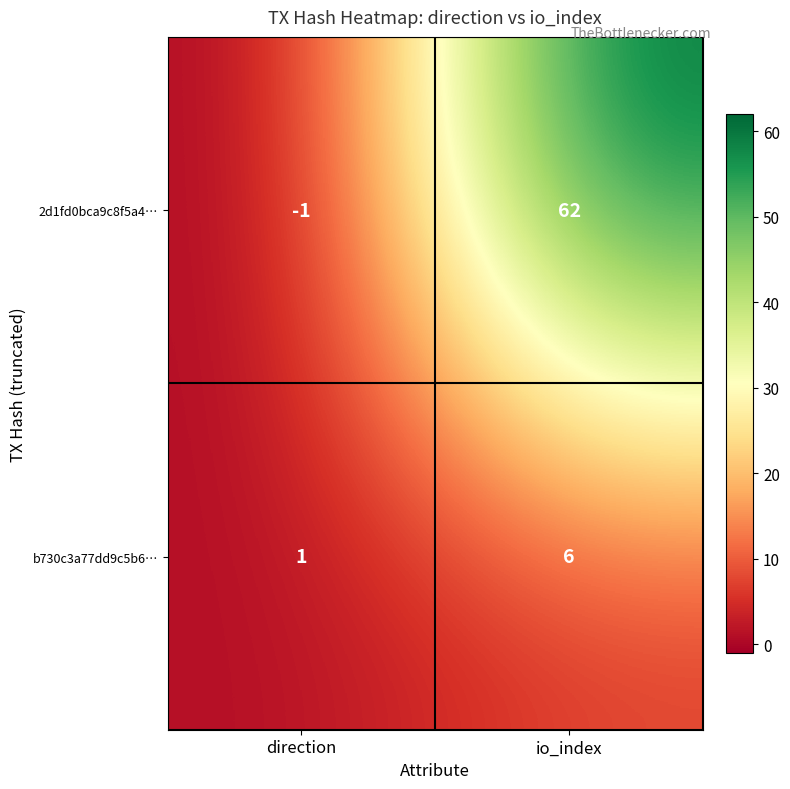

The b730c3a77dd9c5b6… series shows 0 at direction. True or false?

False